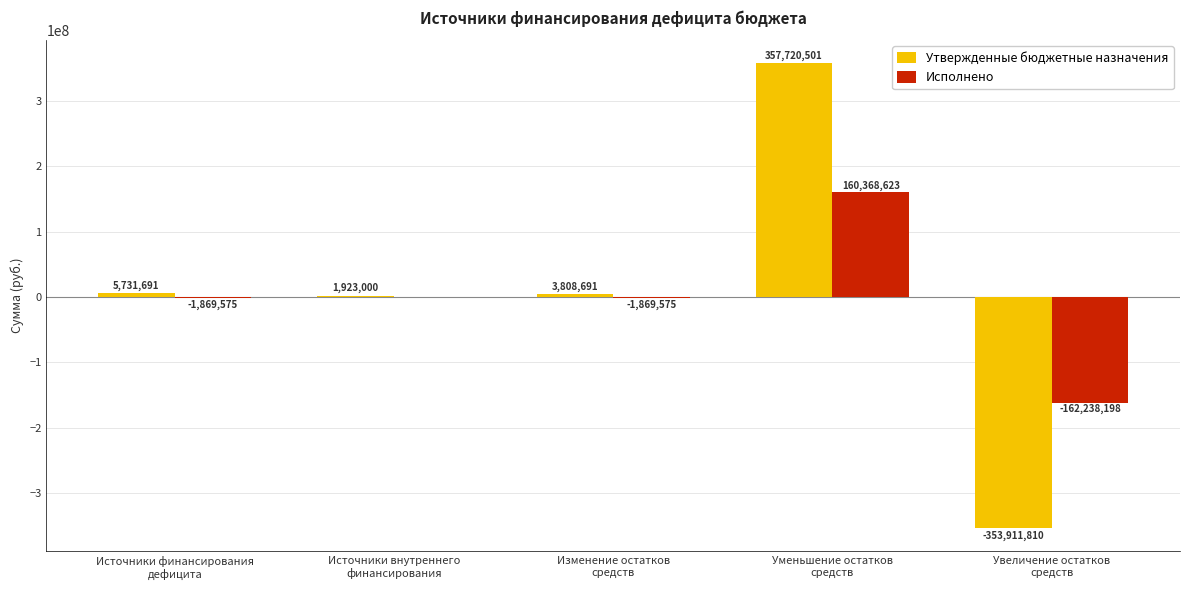

Which series has the largest total across all categories?

Утвержденные бюджетные назначения